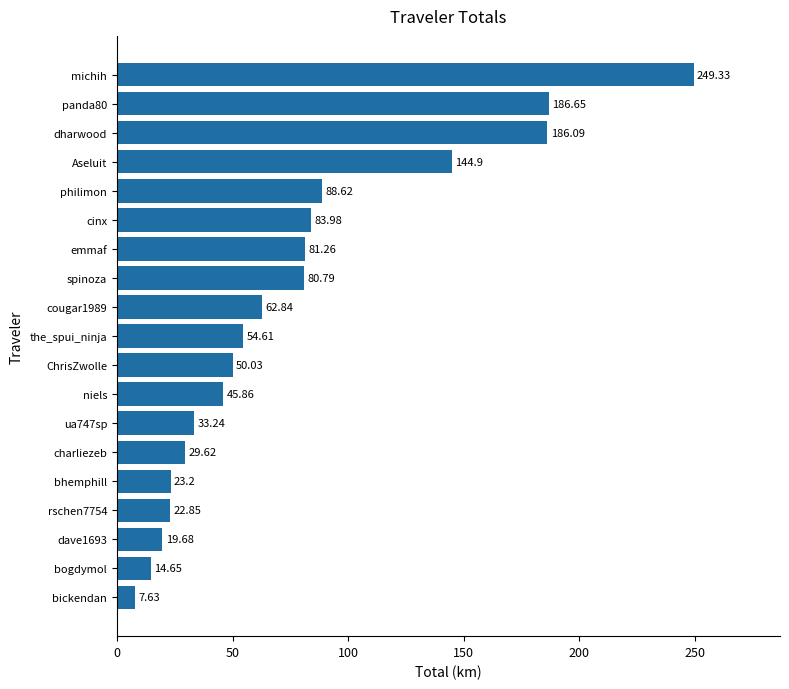

Which has a higher value, rschen7754 or michih?

michih